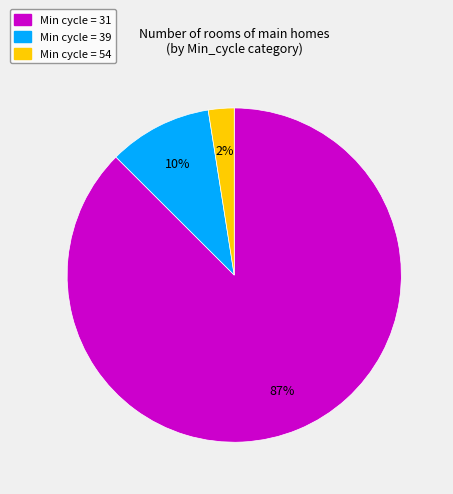

How many segments does this pie chart have?

3